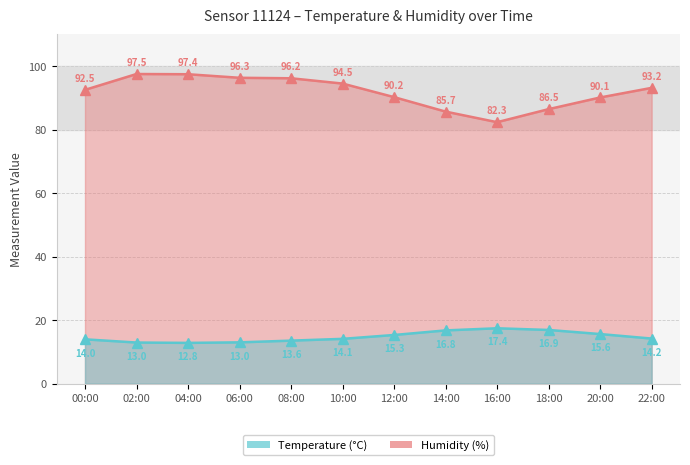

Which series has the largest range (max minus min)?

Humidity (%)